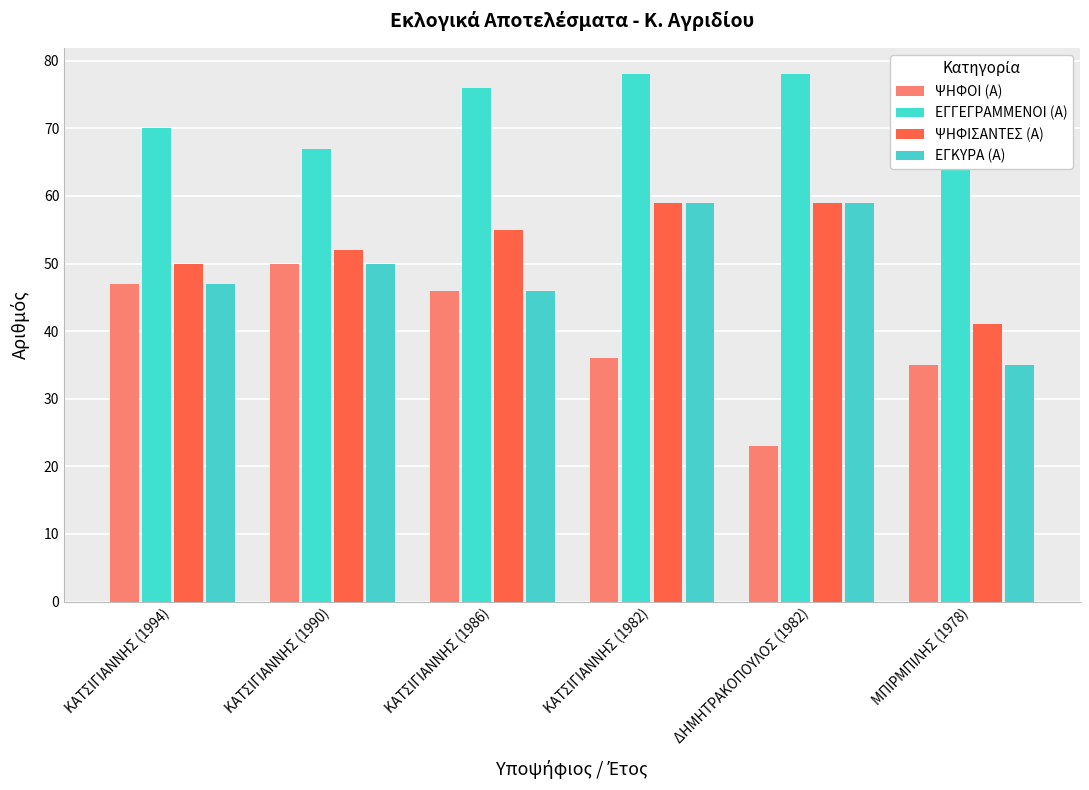

How many bars are there in total?

24